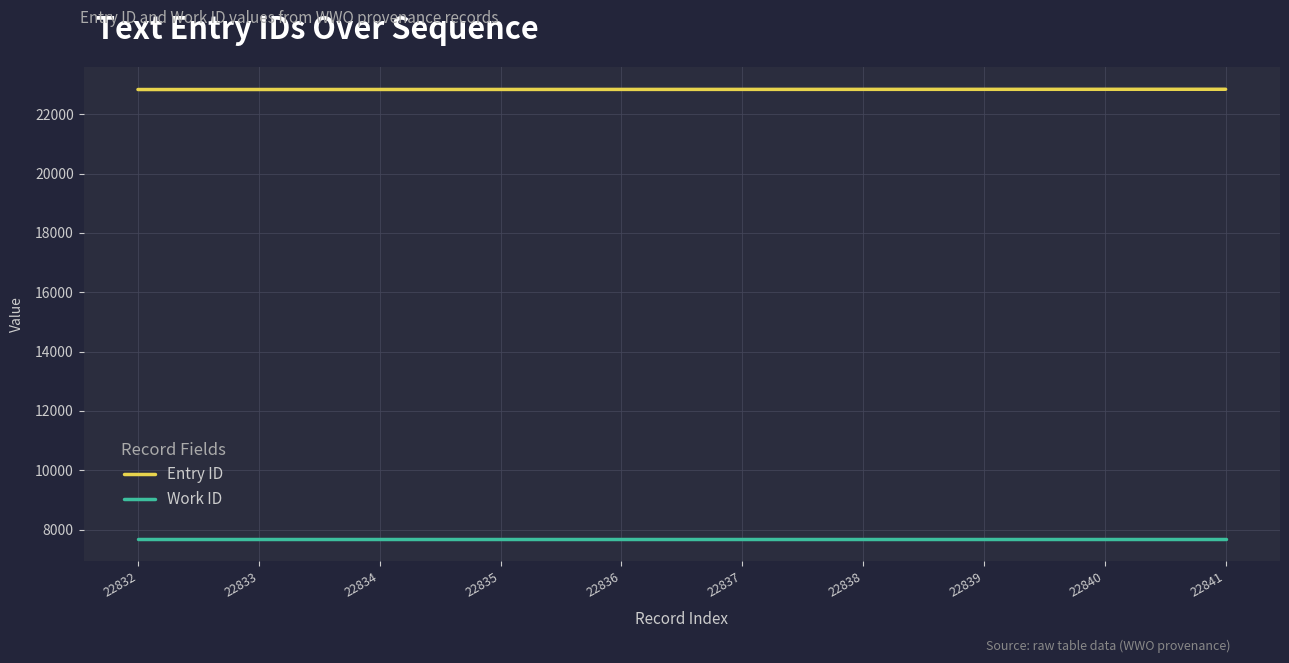

Is it true that Work ID equals 12904 at 22836?

False